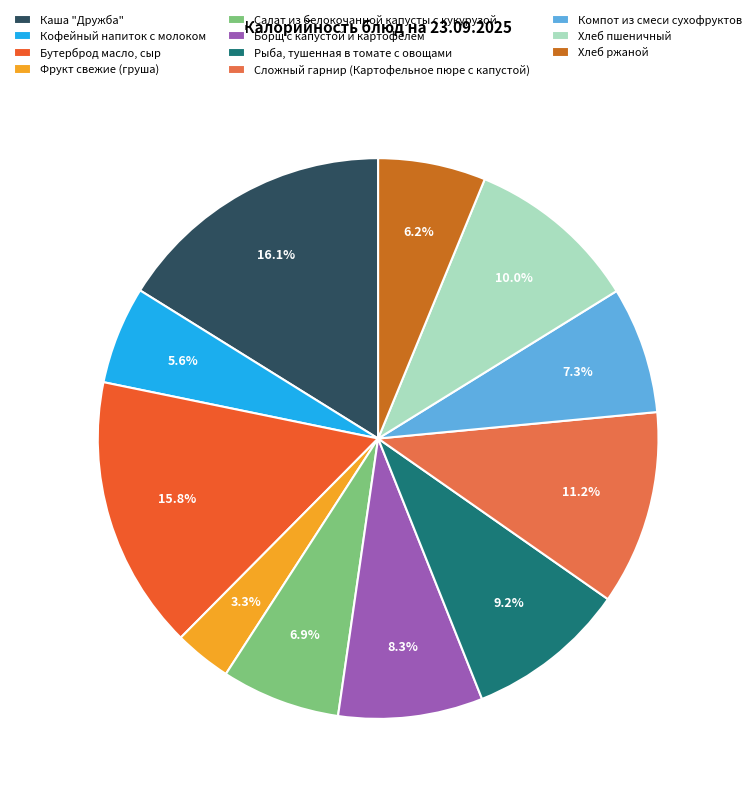

What percentage is the Фрукт свежие (груша) slice, to the nearest percent?

3%